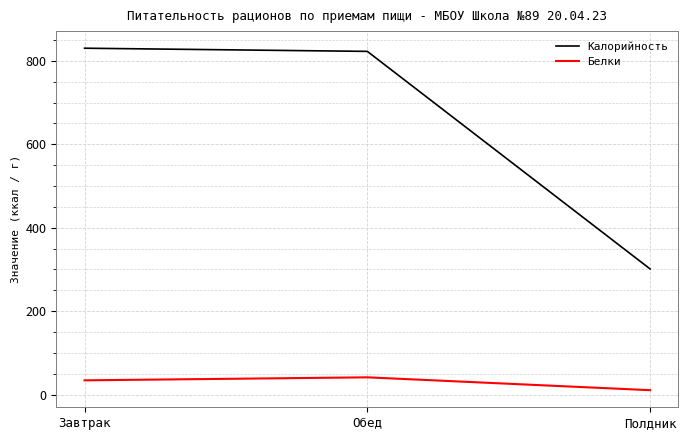

How many lines are shown in the chart?

2